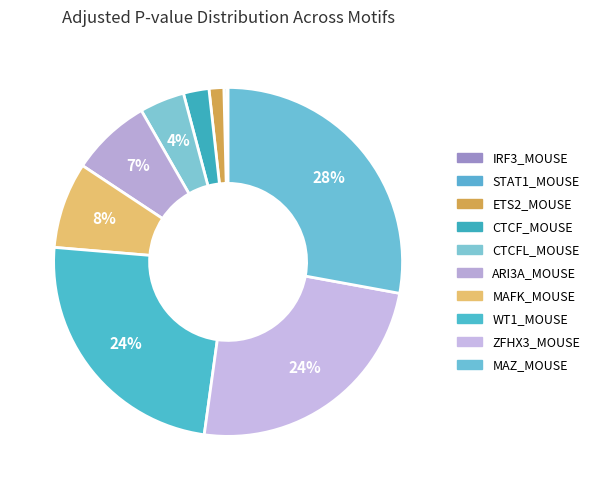

How many slices are in this pie chart?

10